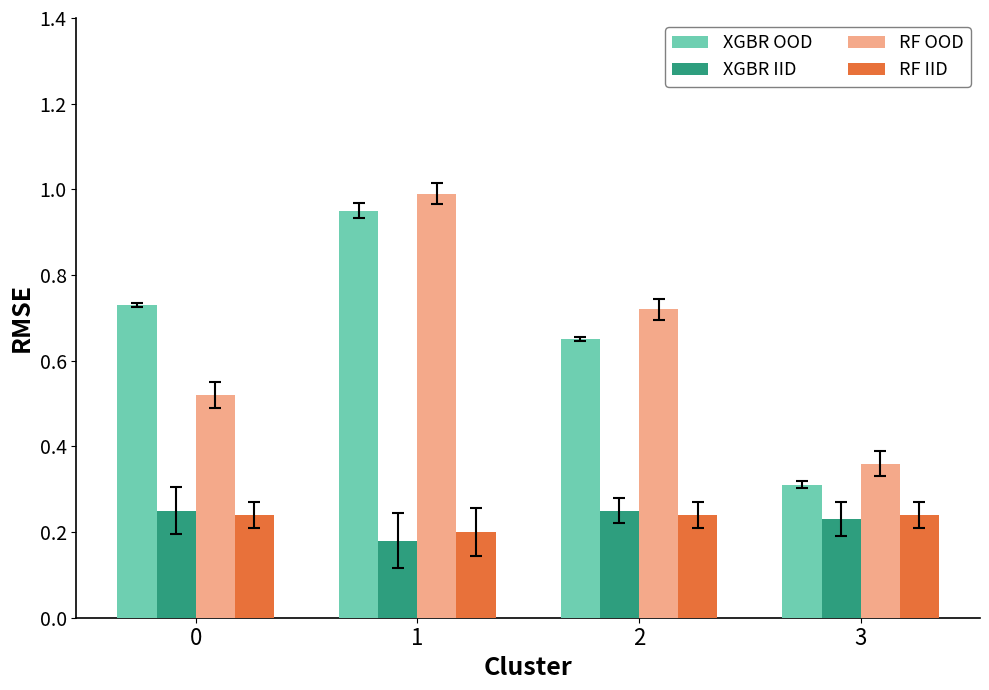

What is the spread (max minus min) of values at 3?

0.1